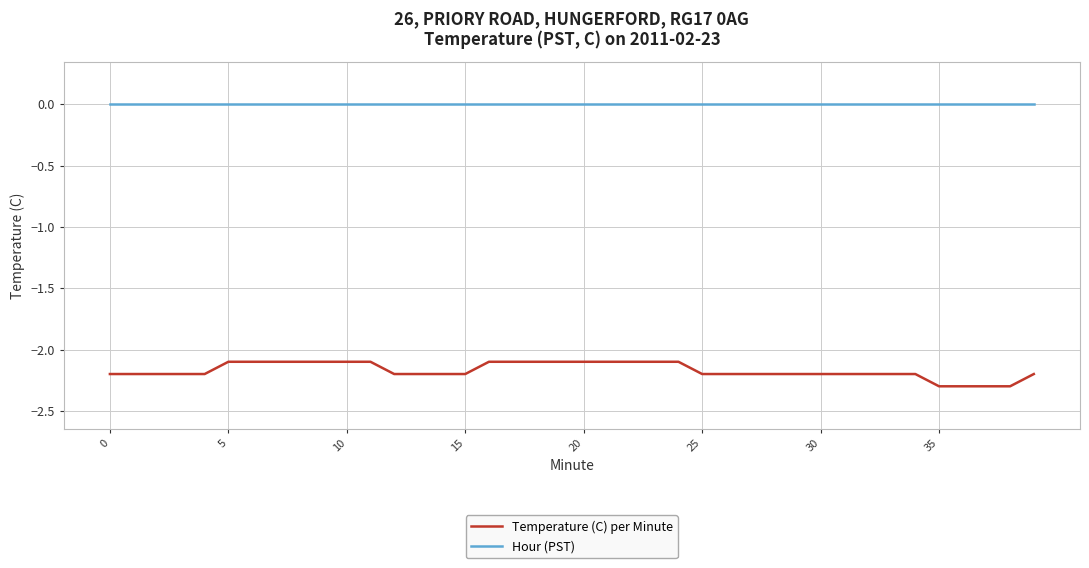

True or false: Hour (PST) and Temperature (C) per Minute cross at least once.

False